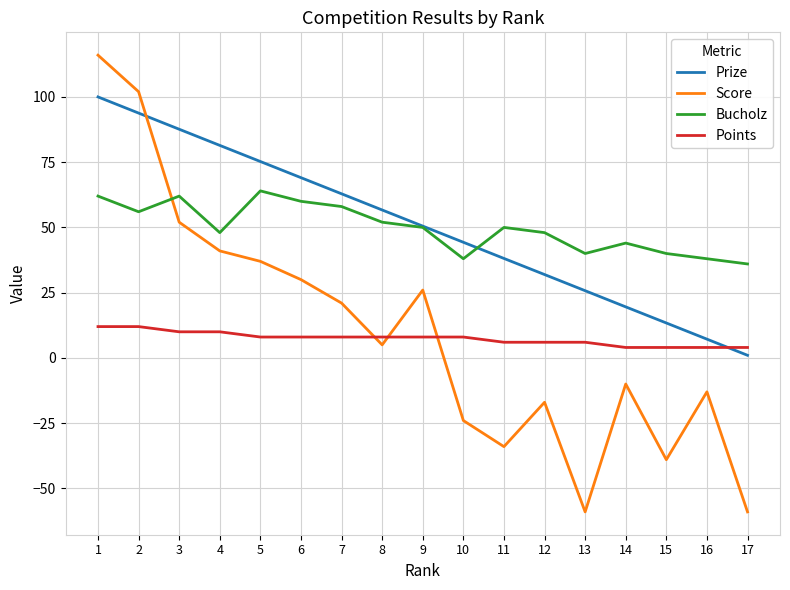

What is the difference between the highest and lowest values at 6?

61.1